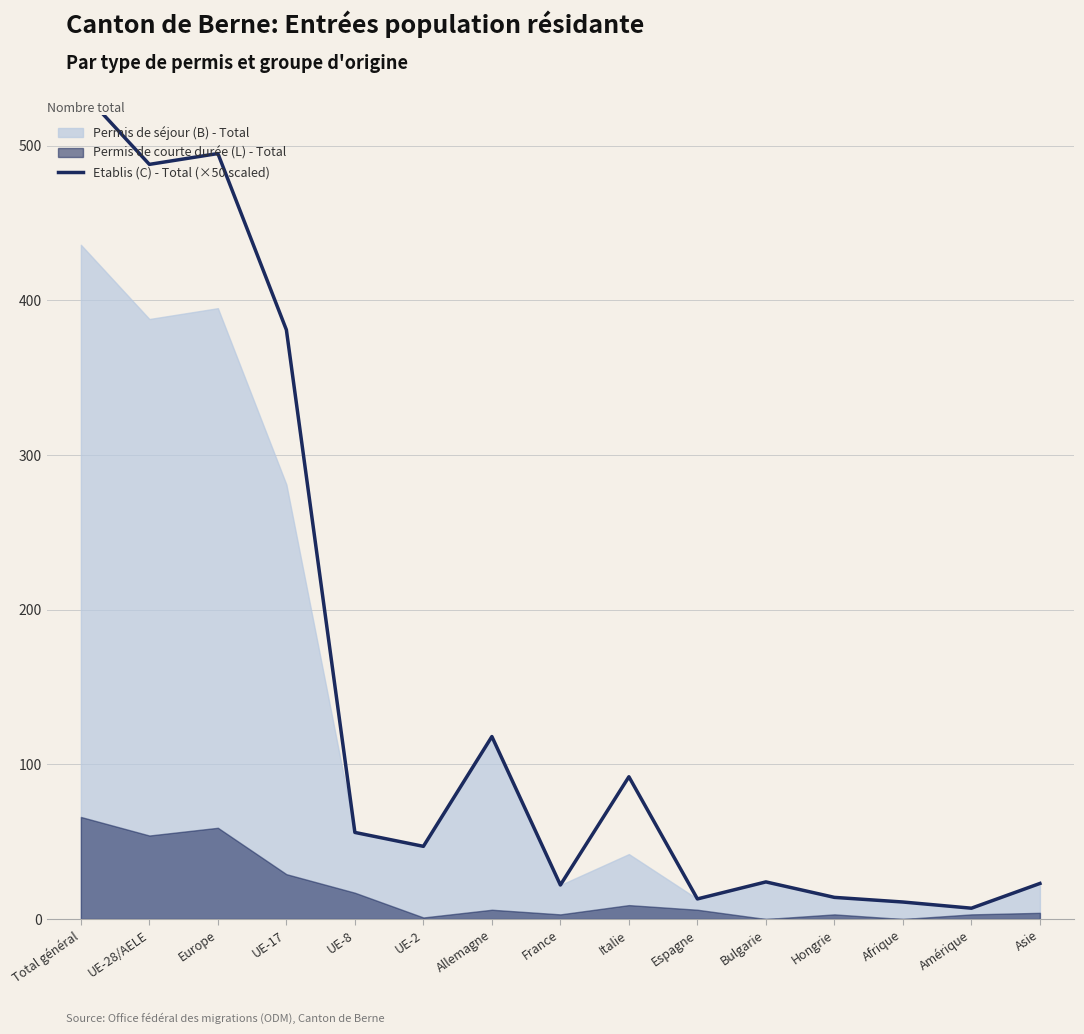

Rank the categories by value from highest to lowest.

Total général, Europe, UE-28/AELE, UE-17, Allemagne, Italie, UE-8, UE-2, Bulgarie, Asie, France, Hongrie, Espagne, Afrique, Amérique